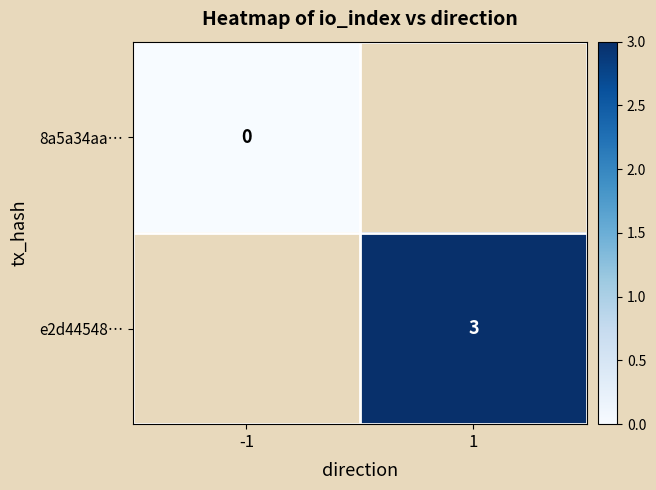

Between -1 and 1, which is larger?

1